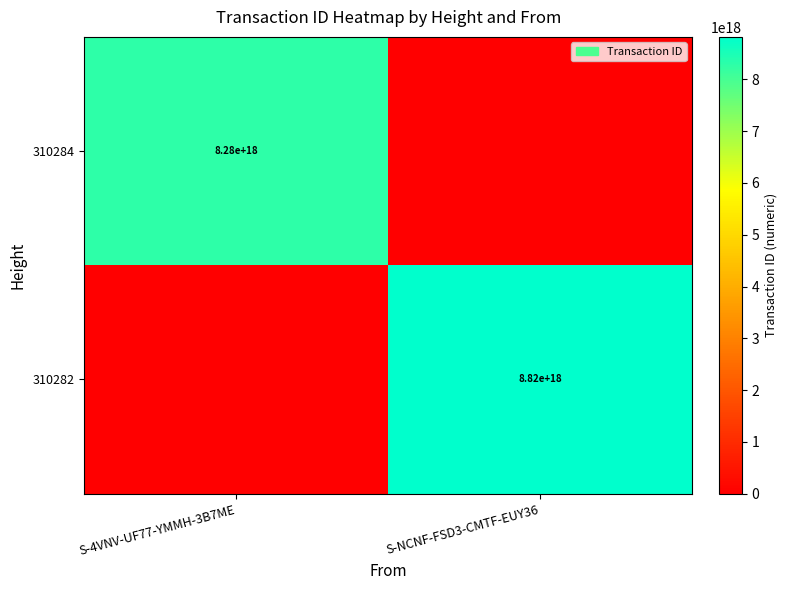

Is it true that 310284 equals 8280000000000000000 at S-4VNV-UF77-YMMH-3B7ME?

True